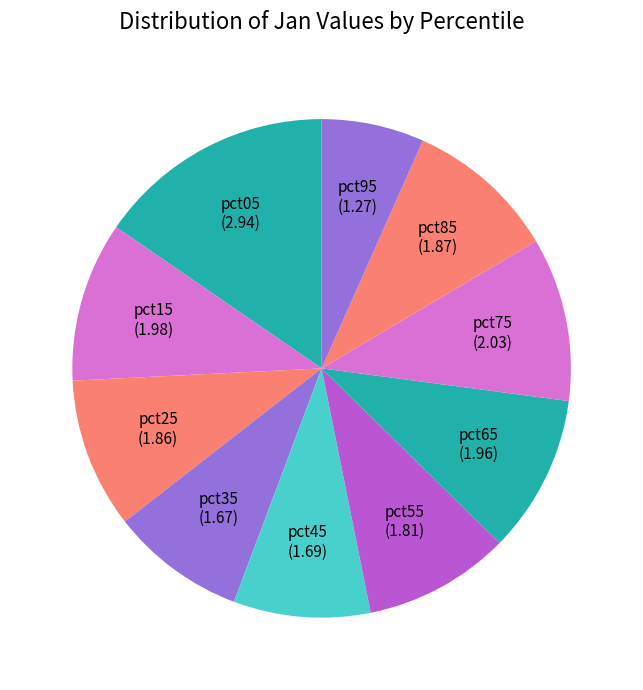

What is the largest slice in the pie chart?

pct05